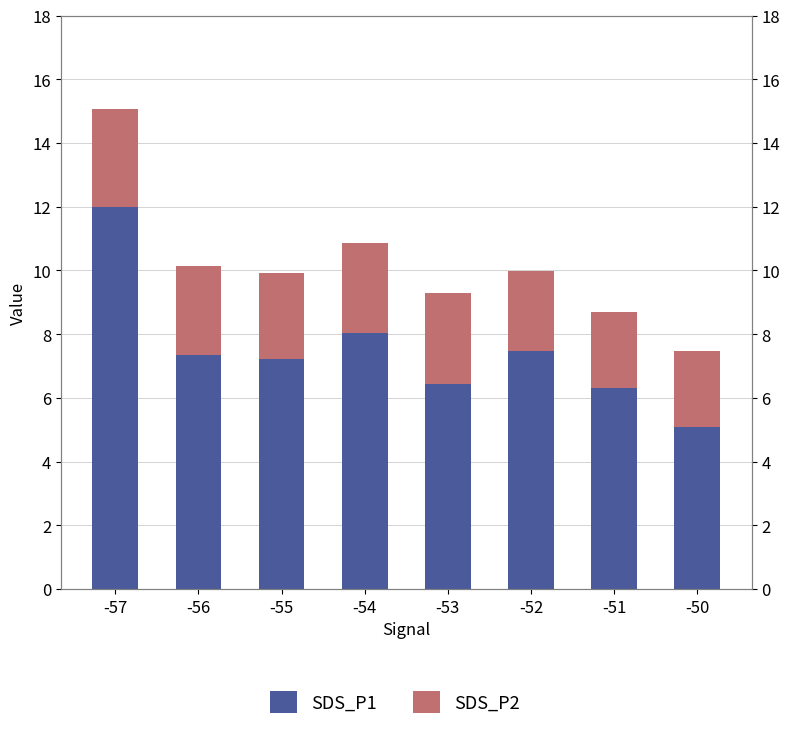

What is the greatest value displayed?

12.0